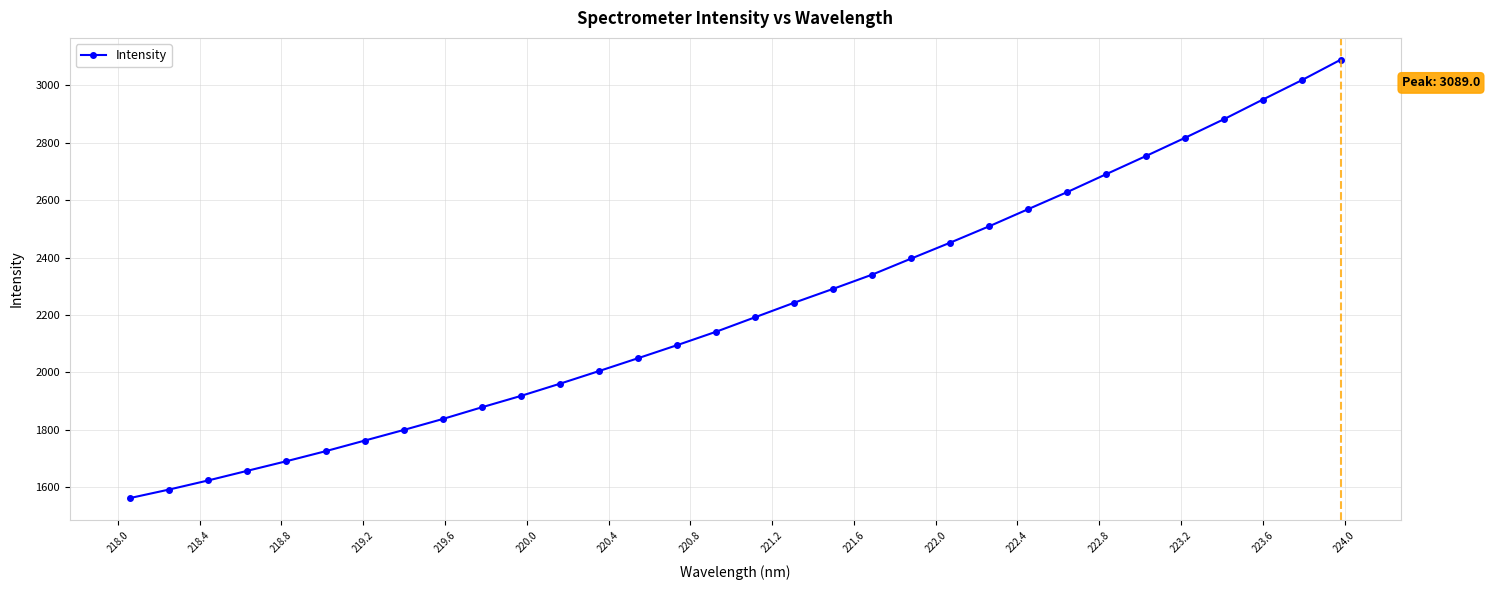

What is the maximum value shown in the chart?

3089.0